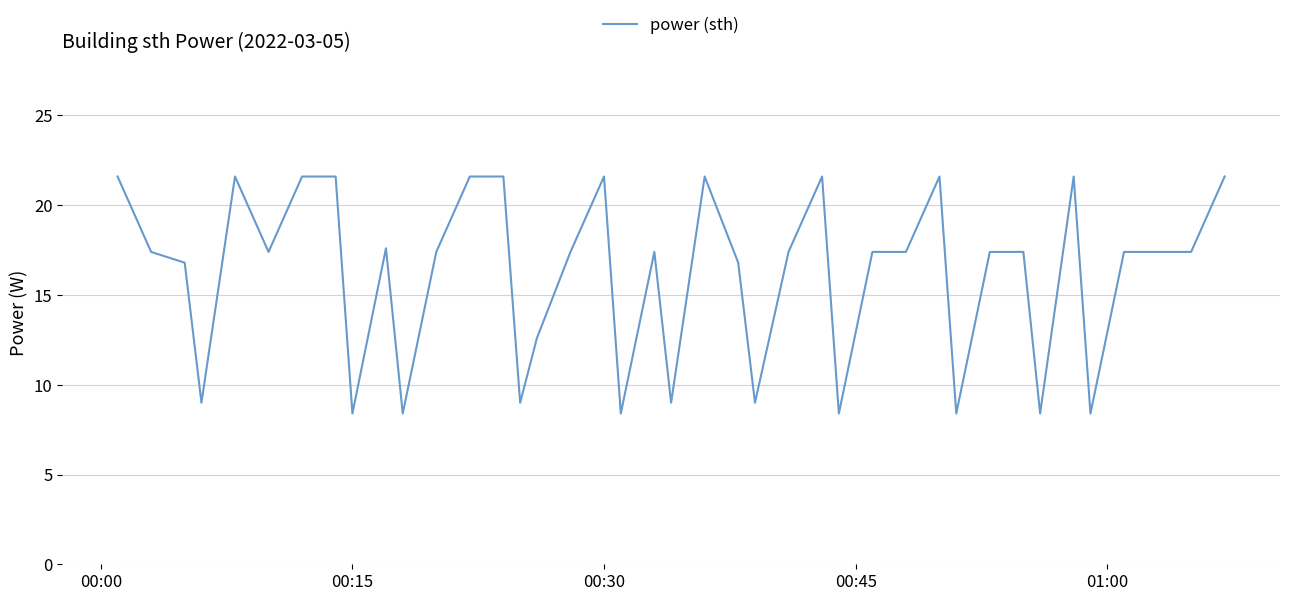

What is the maximum value shown in the chart?

21.6